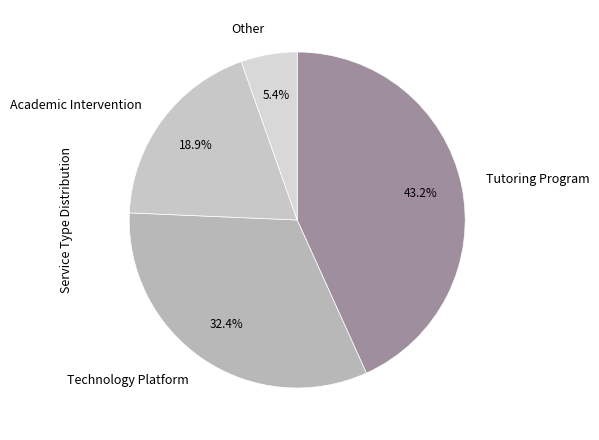

How many slices are in this pie chart?

4